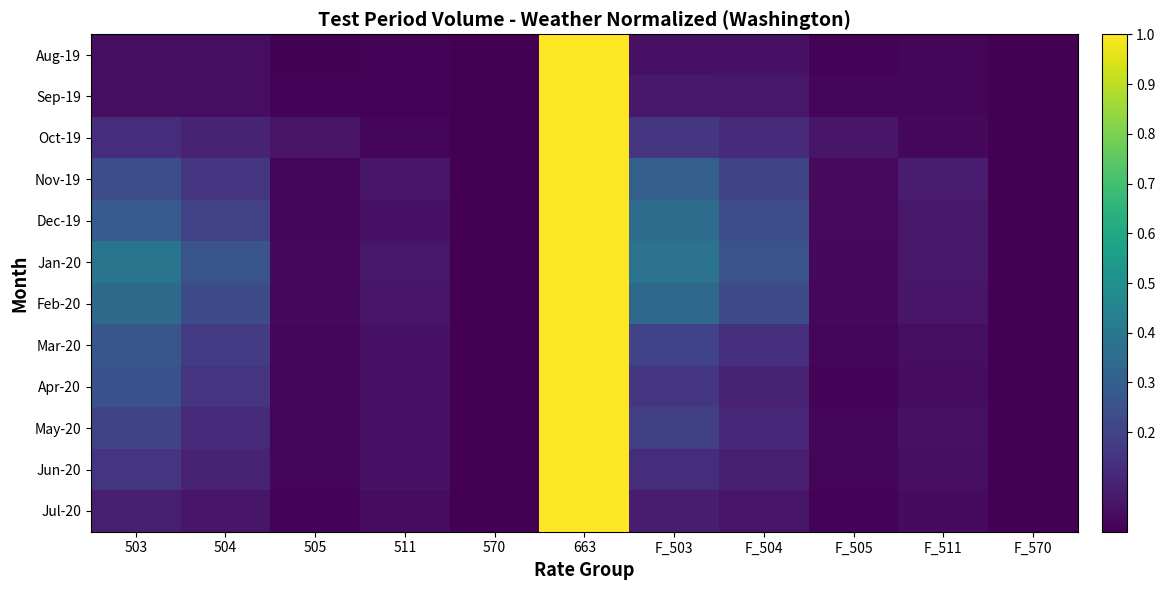

Reading left to right, extract all data points from this chart.

Aug-19: 503=0.0	504=0.0	505=0.0	511=0.0	570=0.0	663=1.0	F_503=0.0	F_504=0.0	F_505=0.0	F_511=0.0	F_570=0.0
Sep-19: 503=0.0	504=0.0	505=0.0	511=0.0	570=0.0	663=1.0	F_503=0.1	F_504=0.1	F_505=0.0	F_511=0.0	F_570=0.0
Oct-19: 503=0.1	504=0.1	505=0.1	511=0.0	570=0.0	663=1.0	F_503=0.2	F_504=0.1	F_505=0.1	F_511=0.0	F_570=0.0
Nov-19: 503=0.2	504=0.2	505=0.0	511=0.1	570=0.0	663=1.0	F_503=0.3	F_504=0.2	F_505=0.0	F_511=0.1	F_570=0.0
Dec-19: 503=0.3	504=0.2	505=0.0	511=0.1	570=0.0	663=1.0	F_503=0.4	F_504=0.2	F_505=0.0	F_511=0.1	F_570=0.0
Jan-20: 503=0.4	504=0.3	505=0.0	511=0.1	570=0.0	663=1.0	F_503=0.4	F_504=0.3	F_505=0.0	F_511=0.1	F_570=0.0
Feb-20: 503=0.3	504=0.2	505=0.0	511=0.1	570=0.0	663=1.0	F_503=0.3	F_504=0.2	F_505=0.0	F_511=0.1	F_570=0.0
Mar-20: 503=0.3	504=0.2	505=0.0	511=0.0	570=0.0	663=1.0	F_503=0.2	F_504=0.1	F_505=0.0	F_511=0.0	F_570=0.0
Apr-20: 503=0.3	504=0.2	505=0.0	511=0.1	570=0.0	663=1.0	F_503=0.2	F_504=0.1	F_505=0.0	F_511=0.0	F_570=0.0
May-20: 503=0.2	504=0.1	505=0.0	511=0.0	570=0.0	663=1.0	F_503=0.2	F_504=0.1	F_505=0.0	F_511=0.0	F_570=0.0
Jun-20: 503=0.2	504=0.1	505=0.0	511=0.0	570=0.0	663=1.0	F_503=0.1	F_504=0.1	F_505=0.0	F_511=0.0	F_570=0.0
Jul-20: 503=0.1	504=0.1	505=0.0	511=0.0	570=0.0	663=1.0	F_503=0.1	F_504=0.1	F_505=0.0	F_511=0.0	F_570=0.0